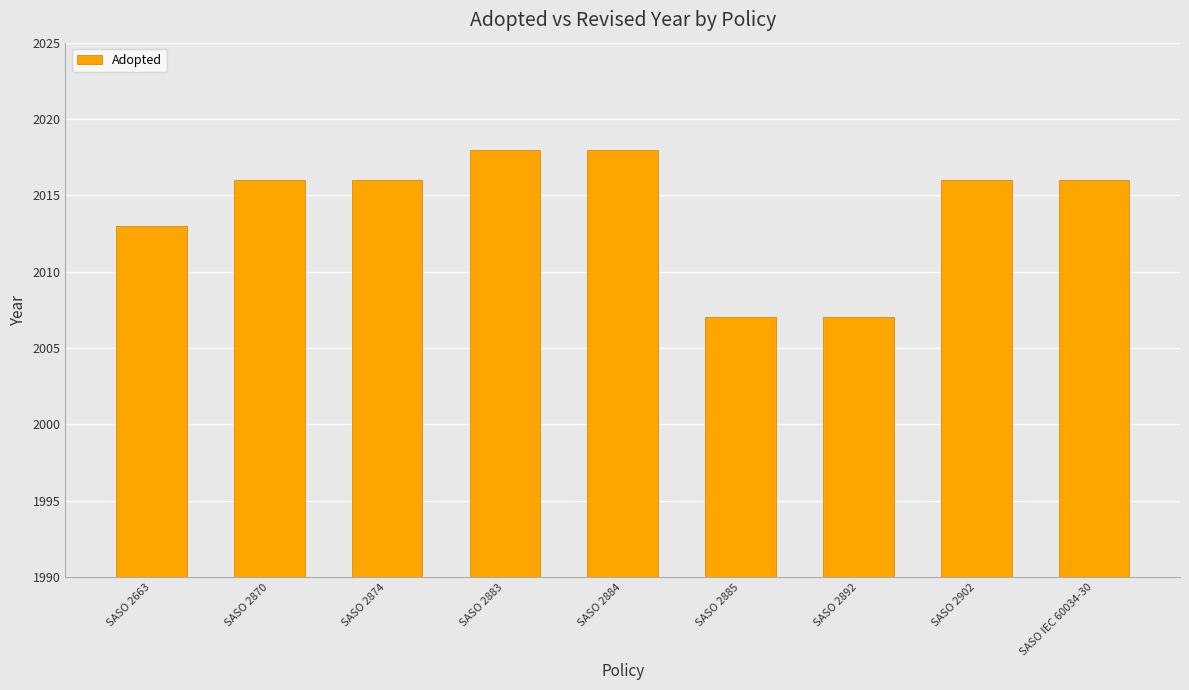

At which label is the value closest to 2012?

SASO 2663